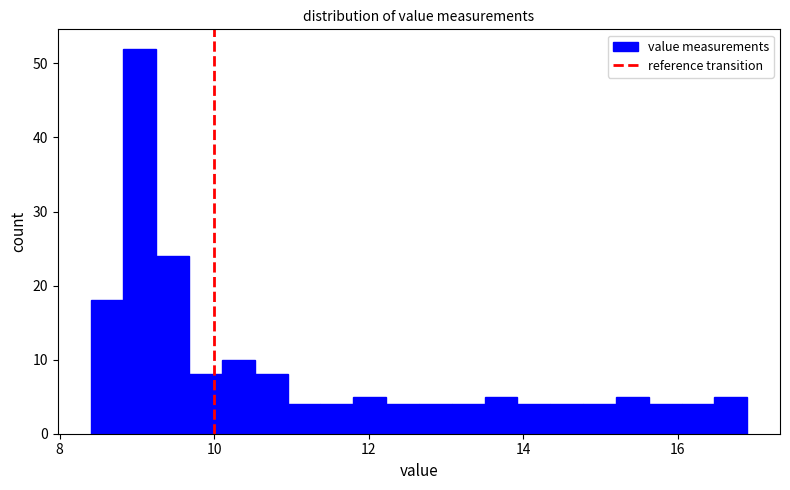

Read against the x-axis, roughly where is the centre of the tallest bar?

9.0